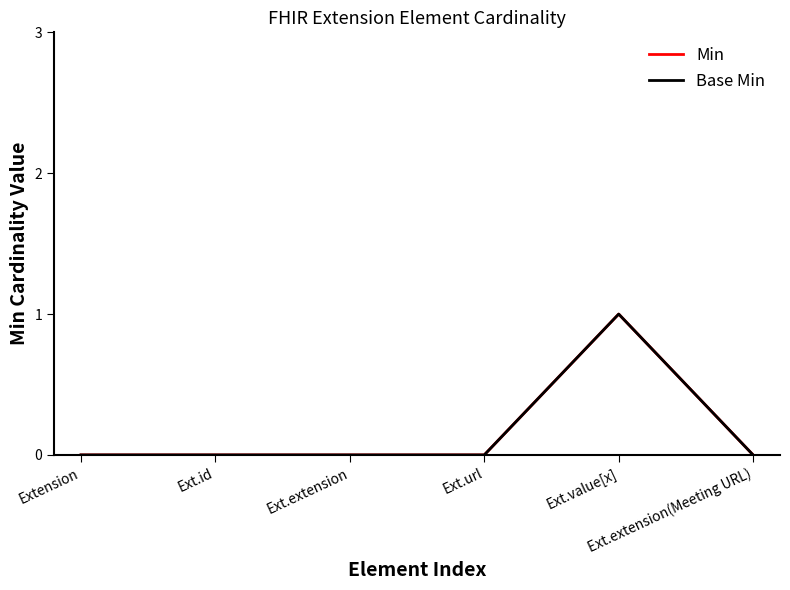

List the series in order of their peak value, lowest first.

Min, Base Min